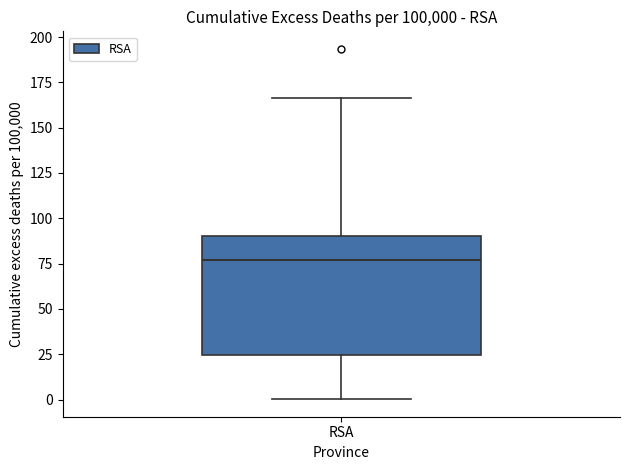

Where is the lower edge of the box for RSA on the y-axis? The values are not printed on the chart, so give them approximately, as read against the axis.

25